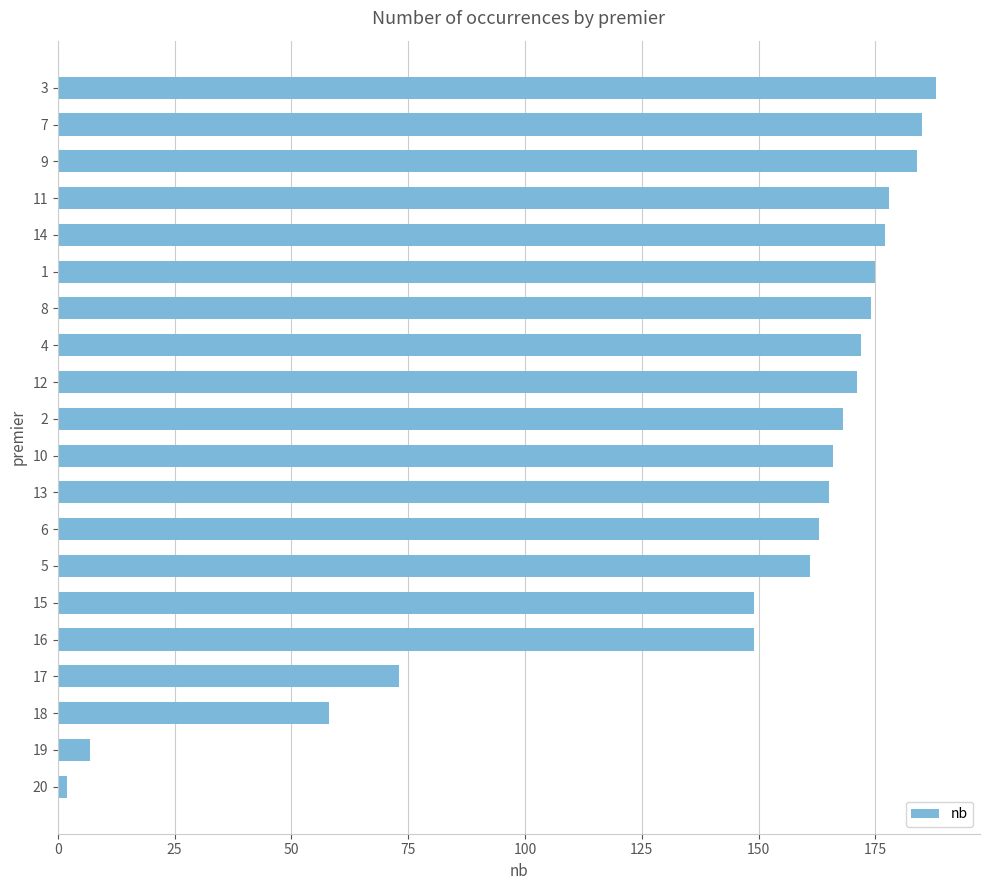

Reading top to bottom, extract all data points from this chart.

188	185	184	178	177	175	174	172	171	168	166	165	163	161	149	149	73	58	7	2